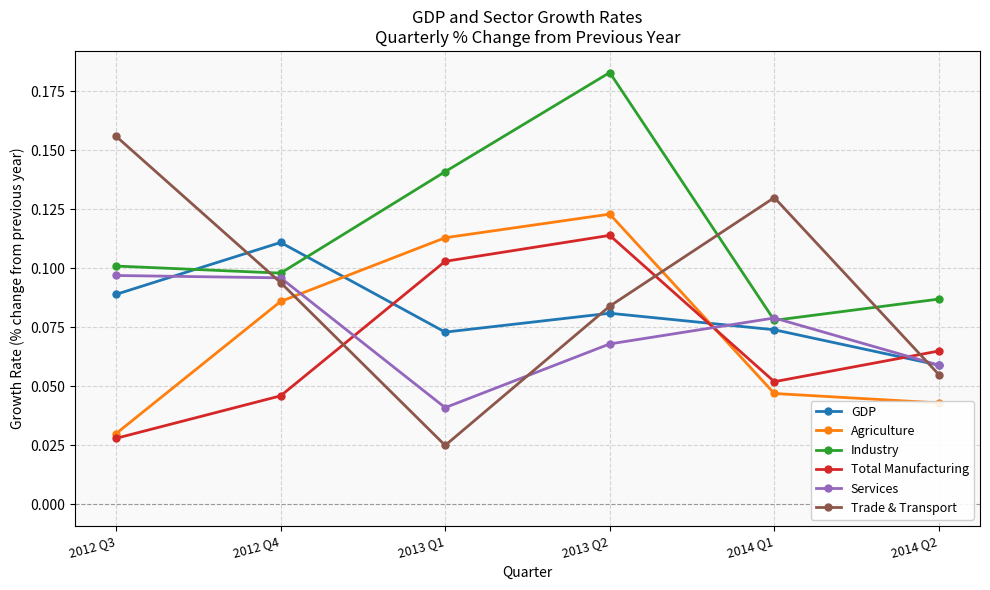

What position from the right is 2014 Q2?

1